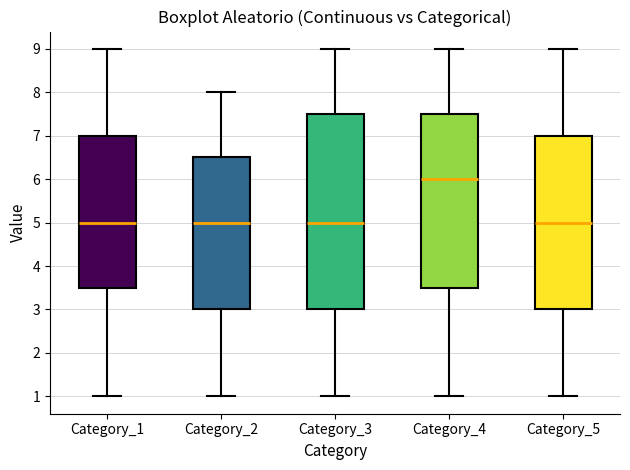

Reading left to right, read every box against the y-axis: the position of its median line, the range the box covers, and the ends of its whiskers. The values are not printed on the chart, so give them approximately, as read against the axis.

Category_1: median 5.0, box 3.5 to 7.0, whiskers 1.0 to 9.0
Category_2: median 5.0, box 3.0 to 6.5, whiskers 1.0 to 8.0
Category_3: median 5.0, box 3.0 to 7.5, whiskers 1.0 to 9.0
Category_4: median 6.0, box 3.5 to 7.5, whiskers 1.0 to 9.0
Category_5: median 5.0, box 3.0 to 7.0, whiskers 1.0 to 9.0